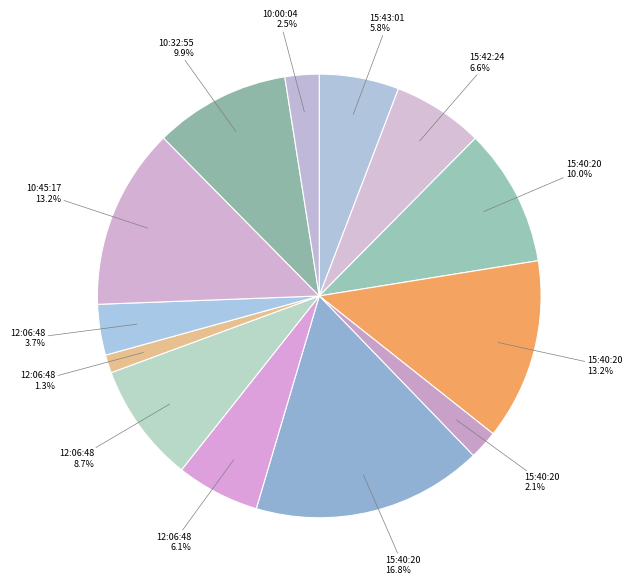

To the nearest percent, what is the average slice percentage?

8%